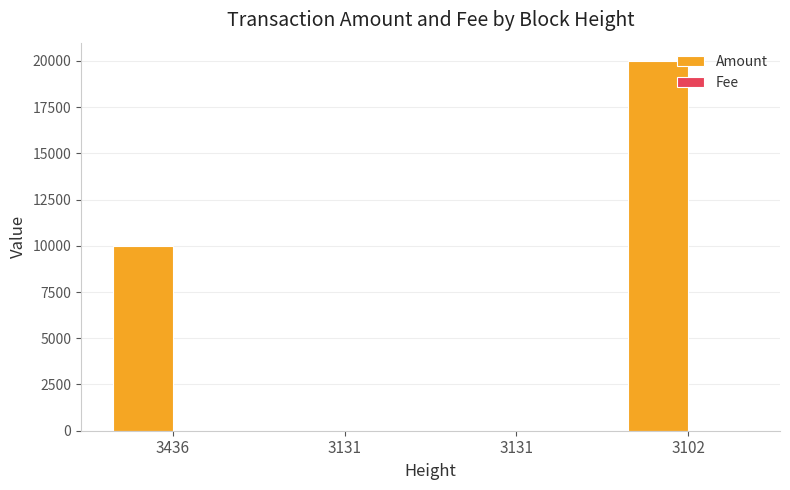

At how many categories does at least one series exceed 9895?

2